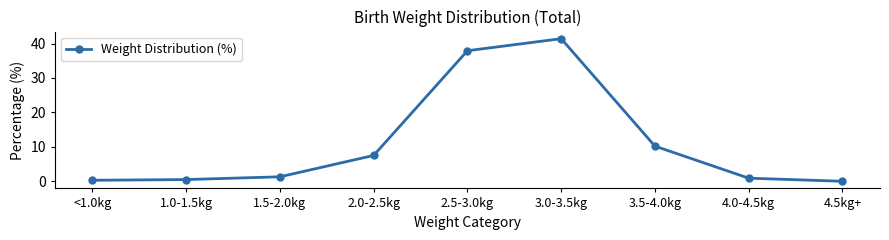

Reading right to left, list all the values displayed in this chart.

0.0	0.9	10.2	41.4	37.9	7.5	1.3	0.5	0.3